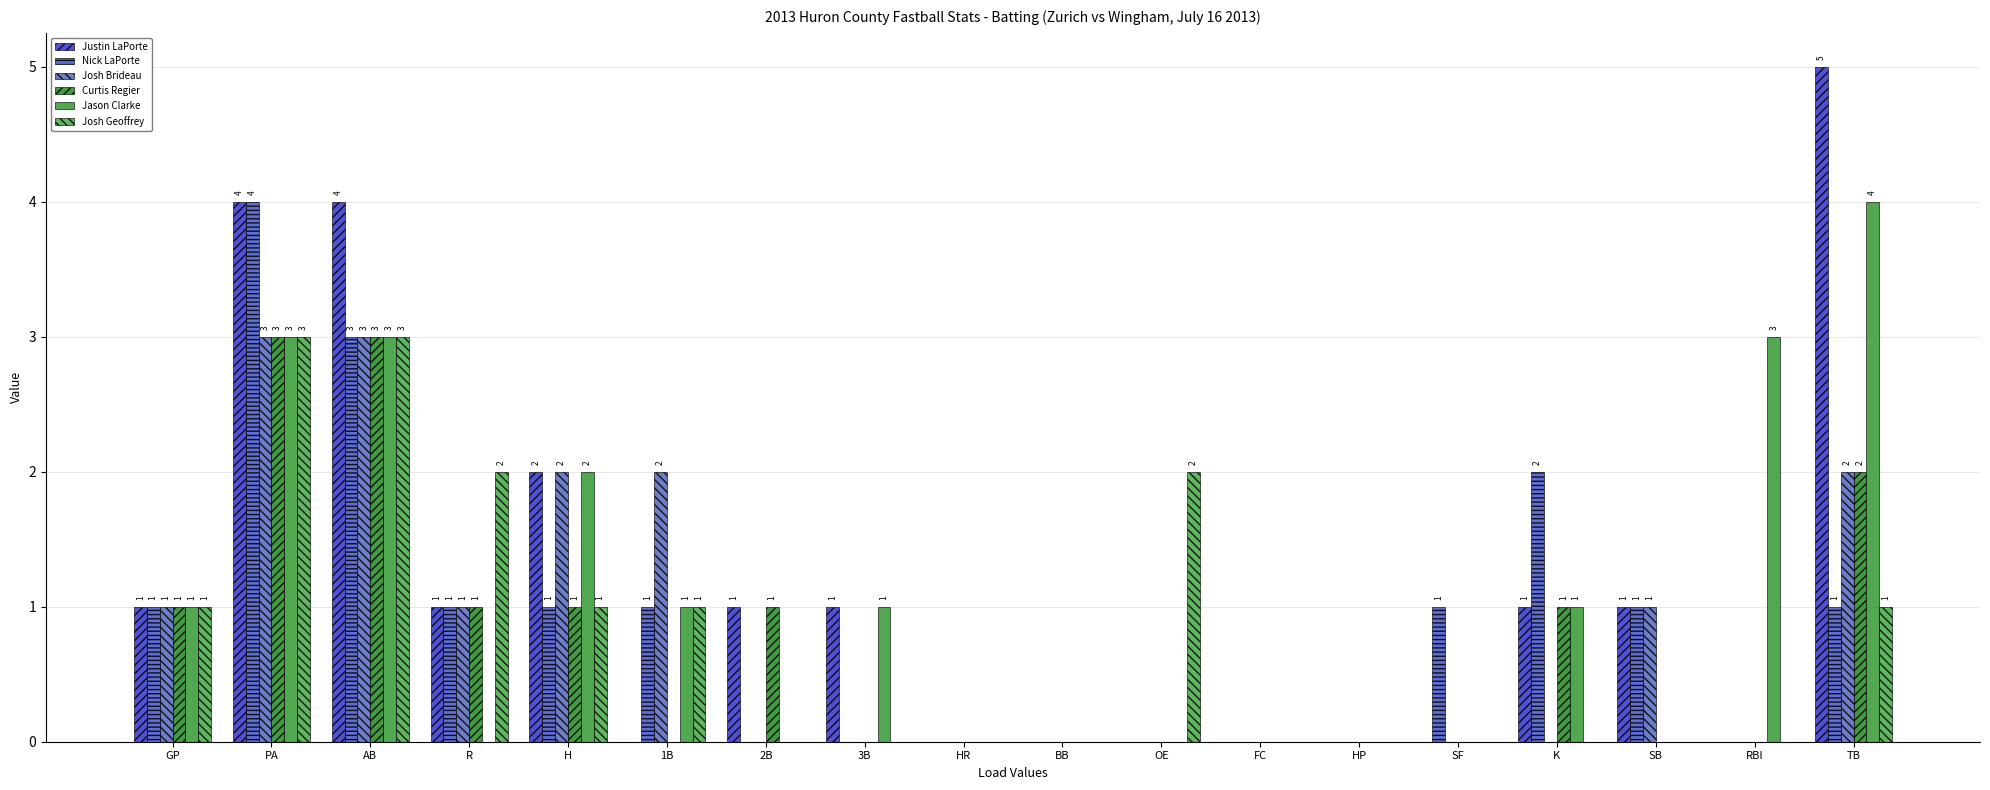

At how many categories does at least one series exceed 4?

1